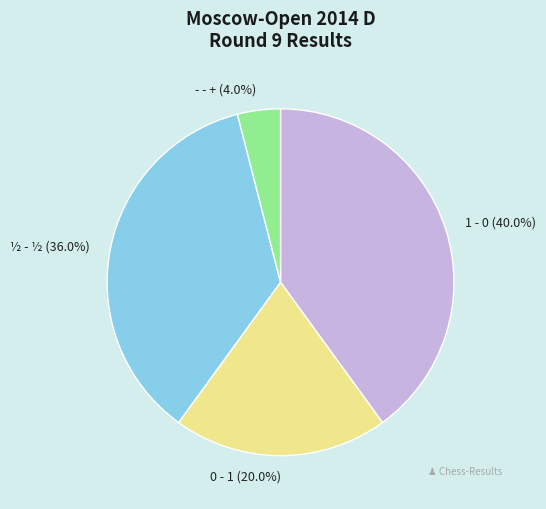

Approximately how many times larger is the value at - - + compared to ½ - ½?

0.1